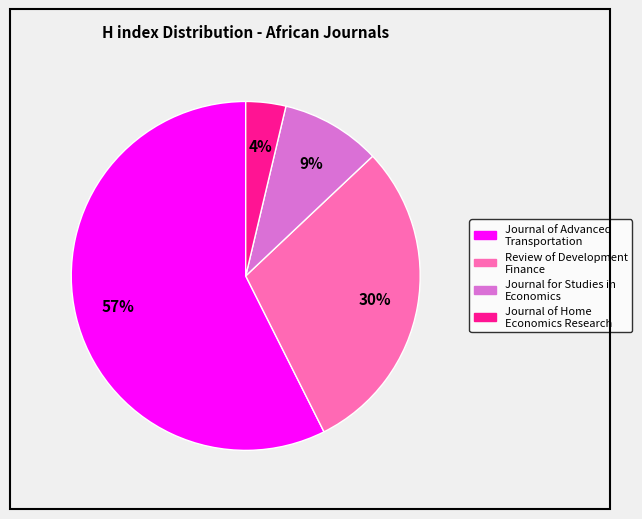

What is the ratio of the value at Journal of Home Economics Research to the value at Journal for Studies in Economics?

0.4